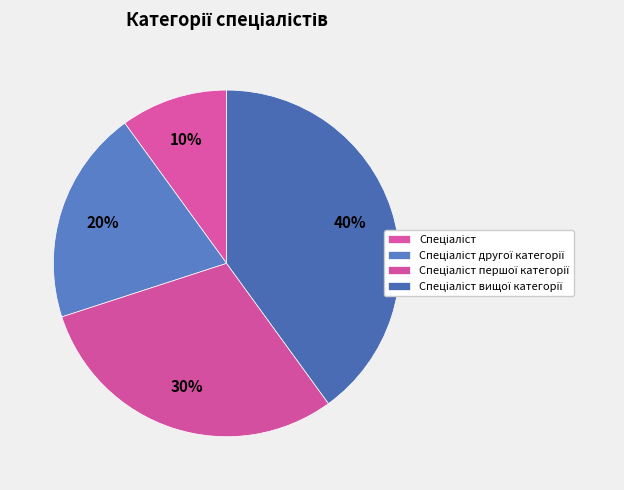

What is the smallest slice in the pie chart?

Спеціаліст